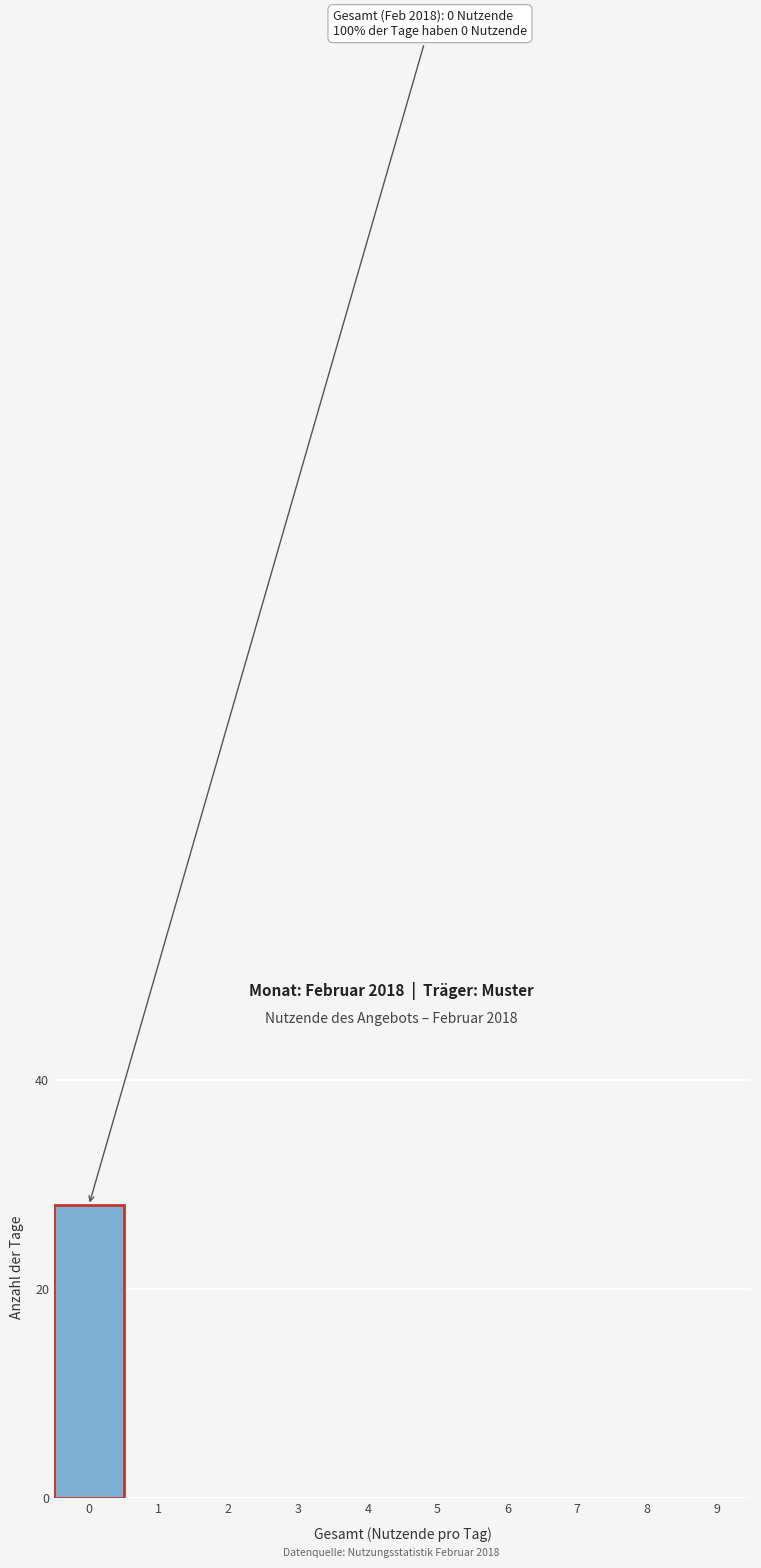

Reading left to right, extract all data points from this chart.

0=28	1=0	2=0	3=0	4=0	5=0	6=0	7=0	8=0	9=0